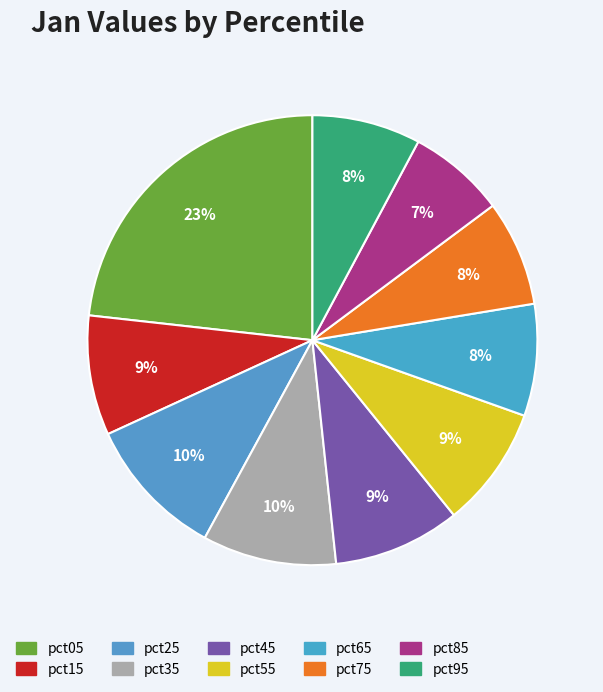

How many slices are in this pie chart?

10